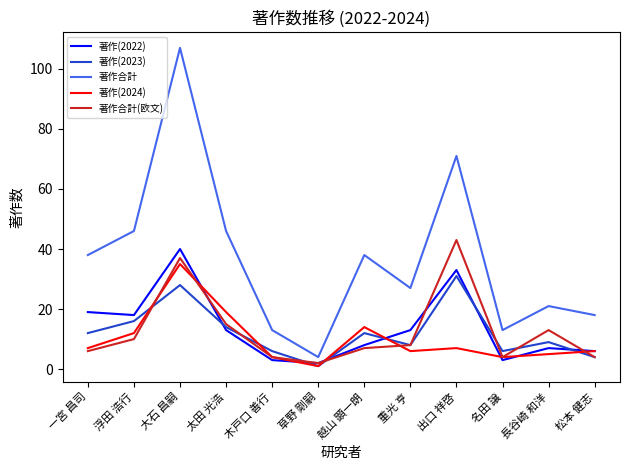

What position from the right is 一宮 昌司?

12